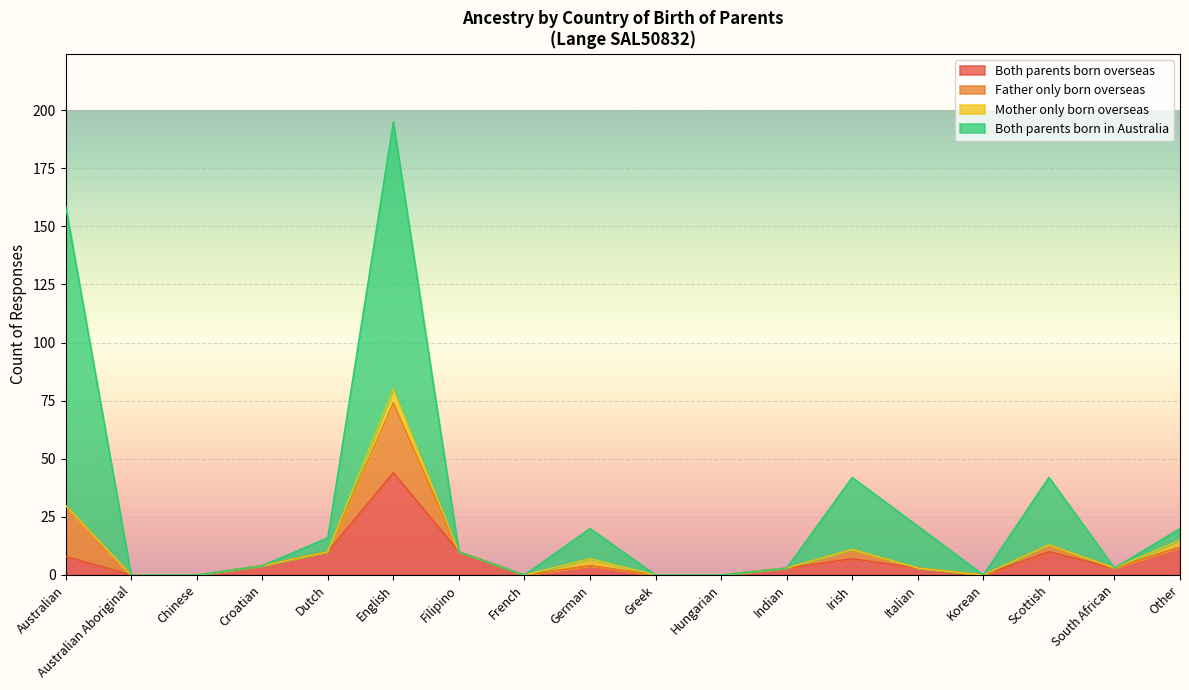

Is the value of Father only born overseas at German greater than the value of Both parents born overseas at South African?

Yes